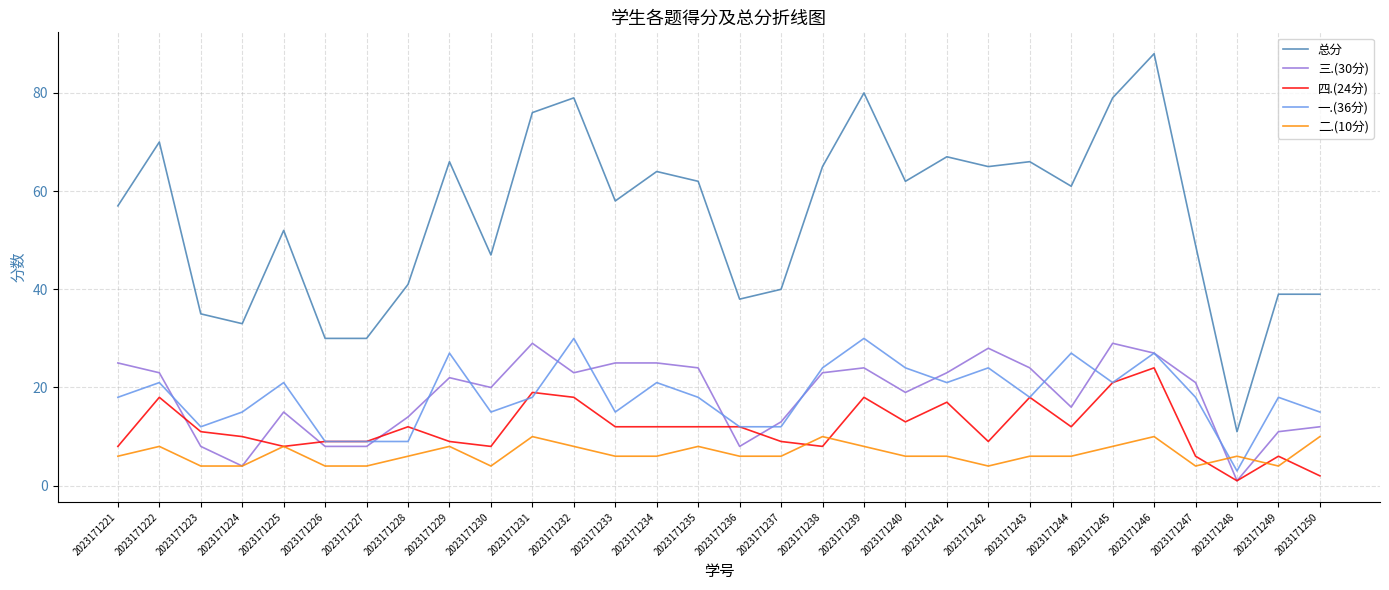

What are all the series names shown in the legend?

总分, 三.(30分), 四.(24分), 一.(36分), 二.(10分)